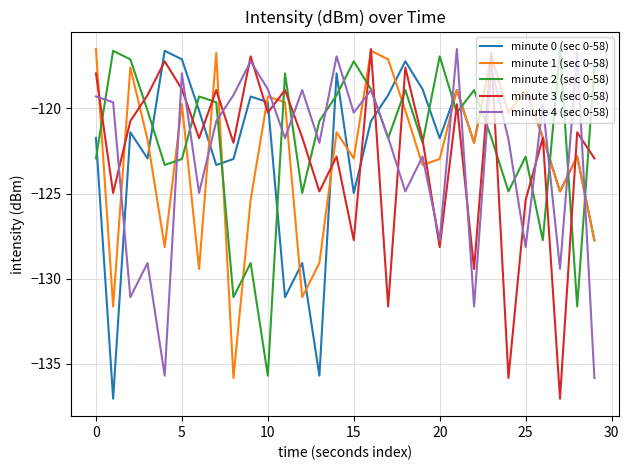

True or false: minute 4 (sec 0-58) and minute 0 (sec 0-58) intersect in this chart.

True